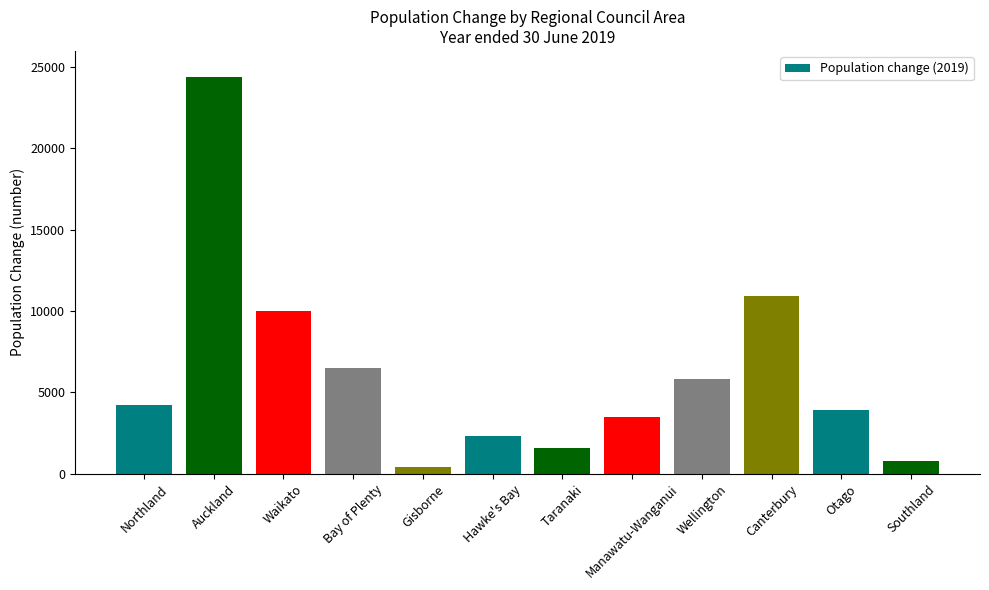

What is the greatest value displayed?

24400